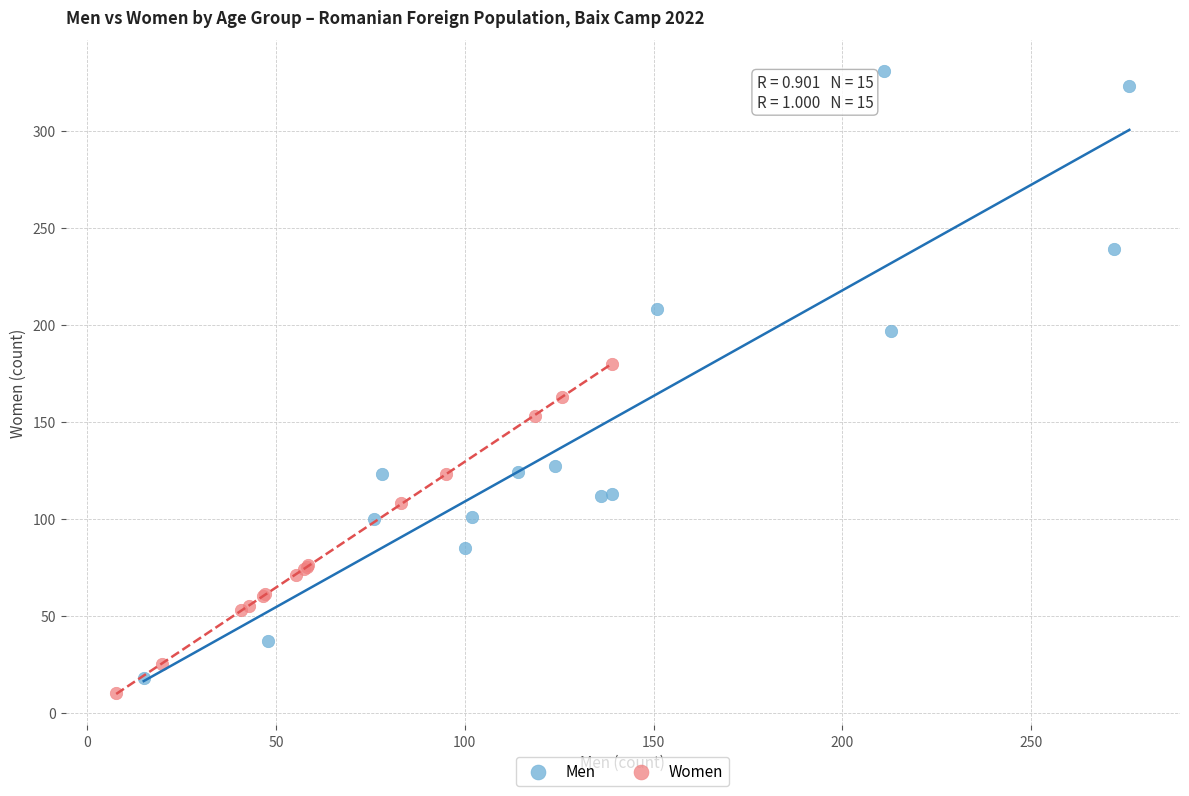

Which series reaches the maximum Y coordinate?

Men